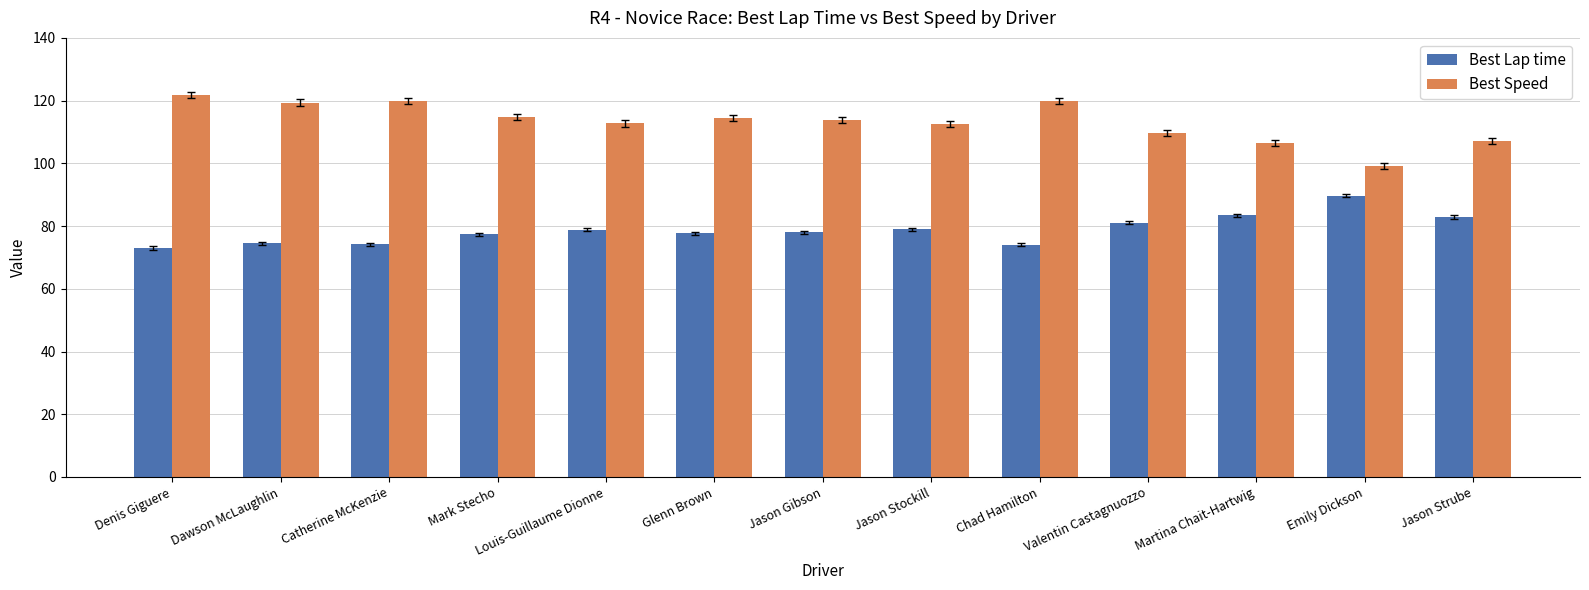

Is it true that Best Speed equals 107.2 at Jason Strube?

True